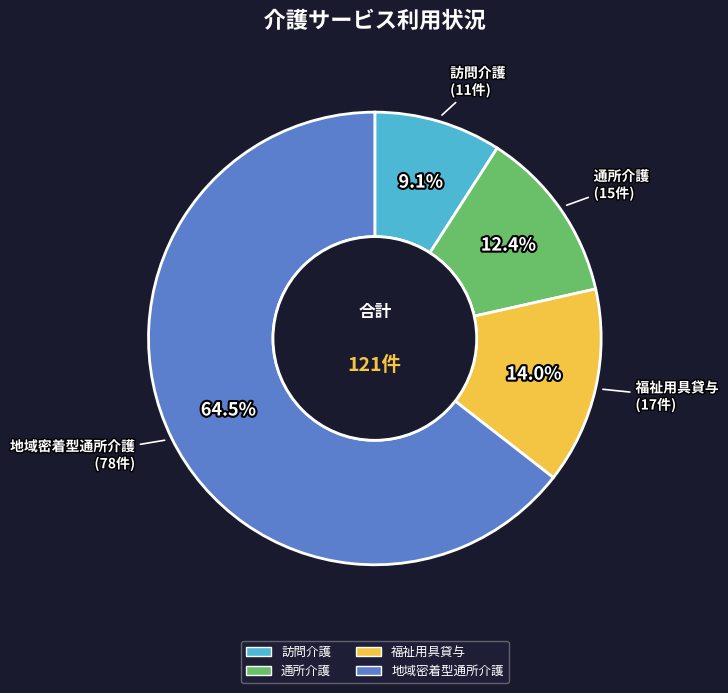

To the nearest percent, what is the difference between the largest and smallest slice percentages?

55%